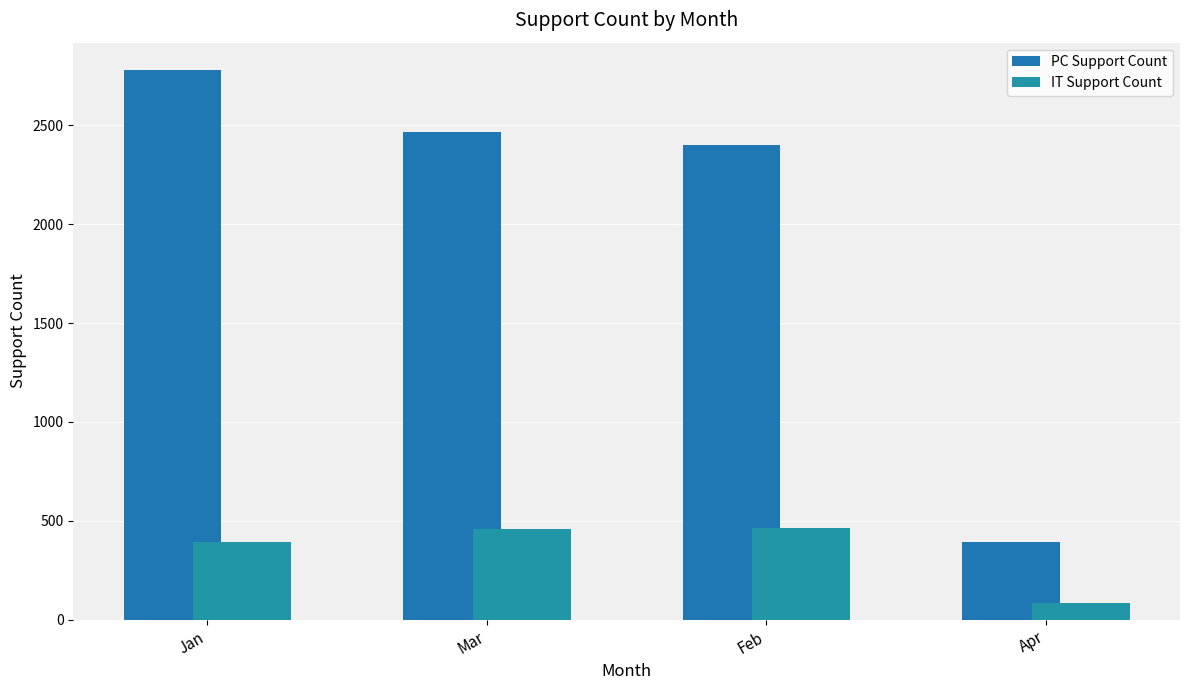

What is the sum of the IT Support Count values at Apr and Jan?

475